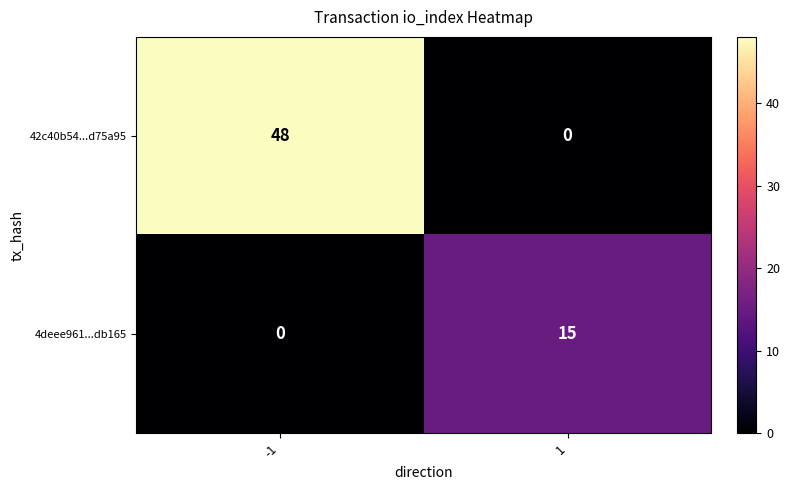

Rank the series at 1 from lowest to highest value.

42c40b54...d75a95, 4deee961...db165